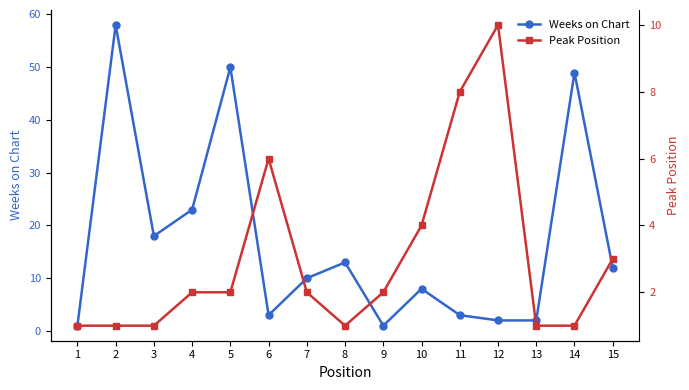

What is the sum of the Peak Position values at 5 and 6?

8